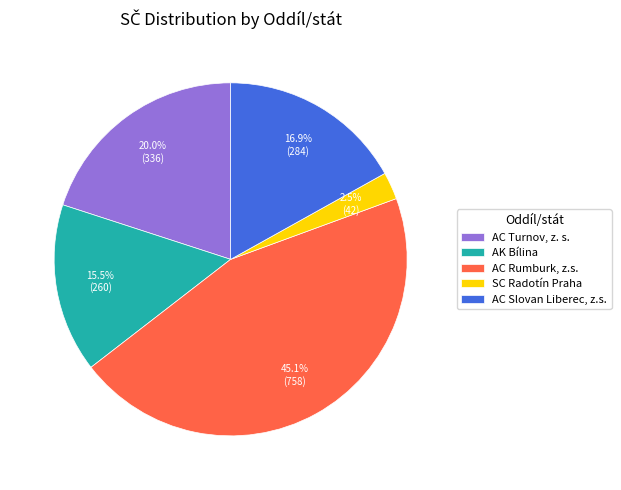

Rank the categories by value from highest to lowest.

AC Rumburk, z.s., AC Turnov, z. s., AC Slovan Liberec, z.s., AK Bílina, SC Radotín Praha